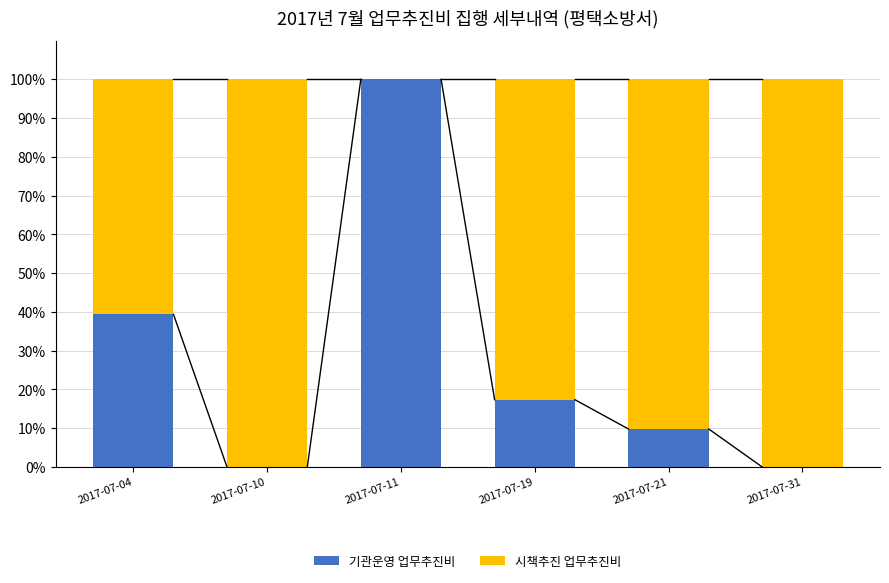

What is the total value across all series at 2017-07-04?

100.0